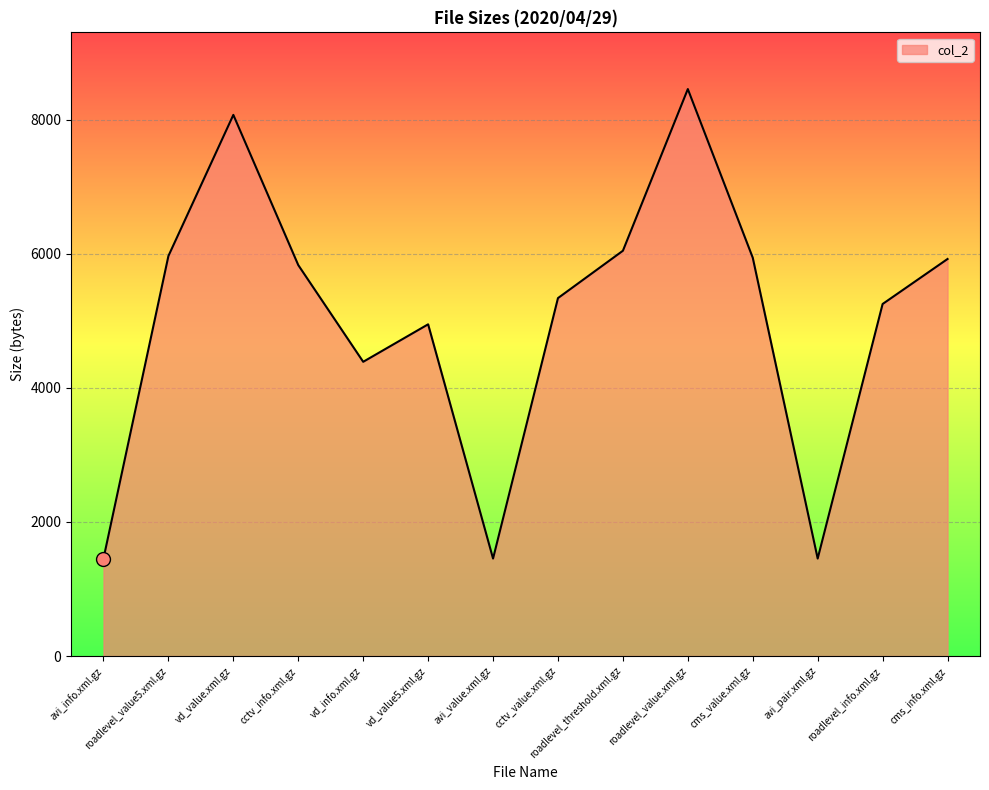

What value does the data have at cctv_info.xml.gz, to the nearest 100?

5800